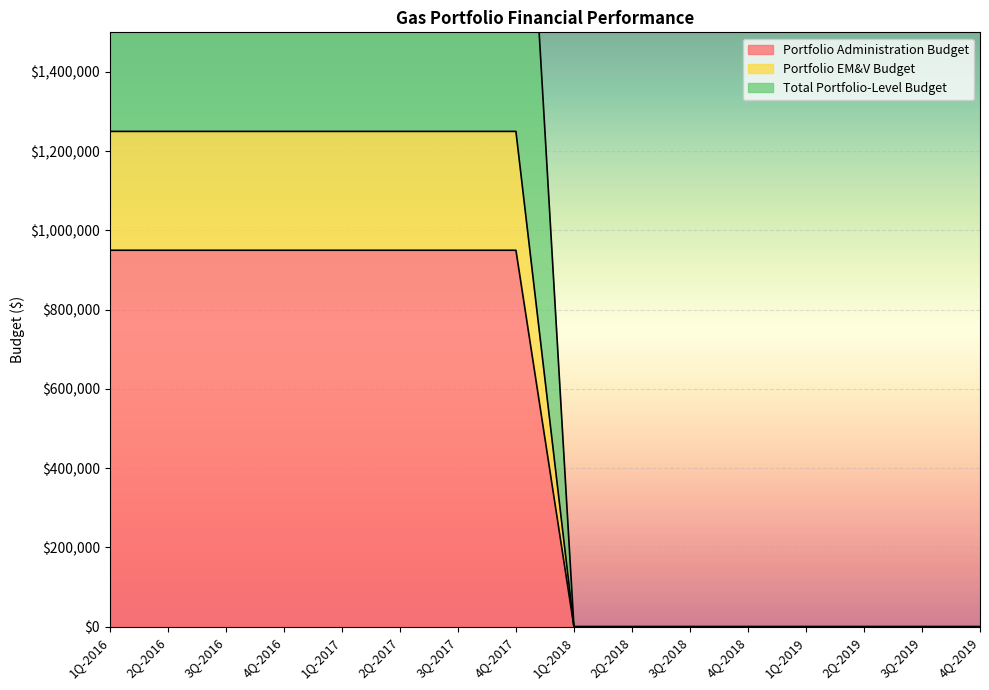

Which series has the largest total across all categories?

Total Portfolio-Level Budget